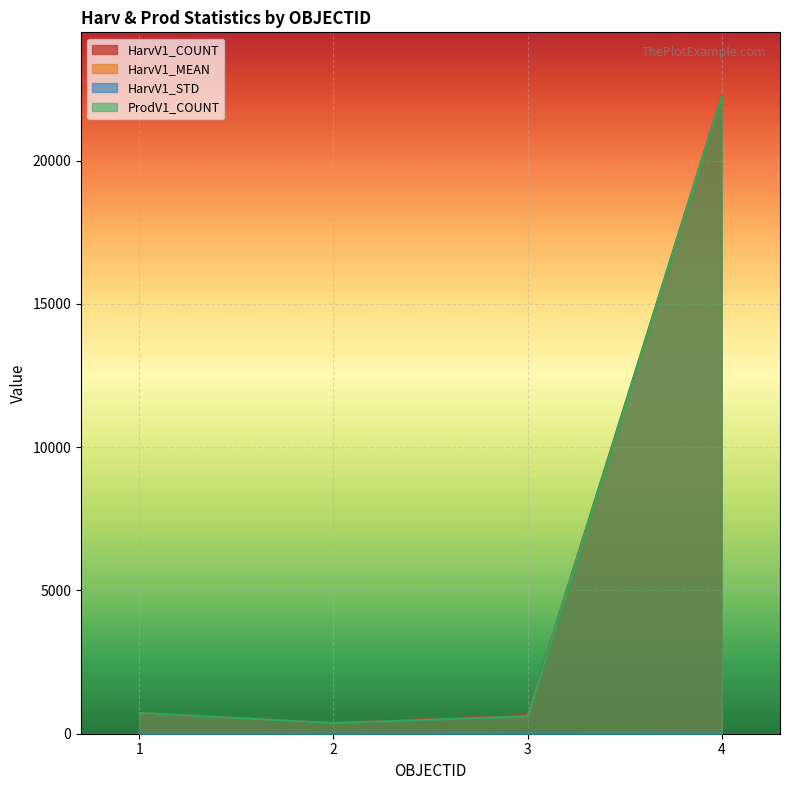

What value does the HarvV1_COUNT series have at 4?

22251.0